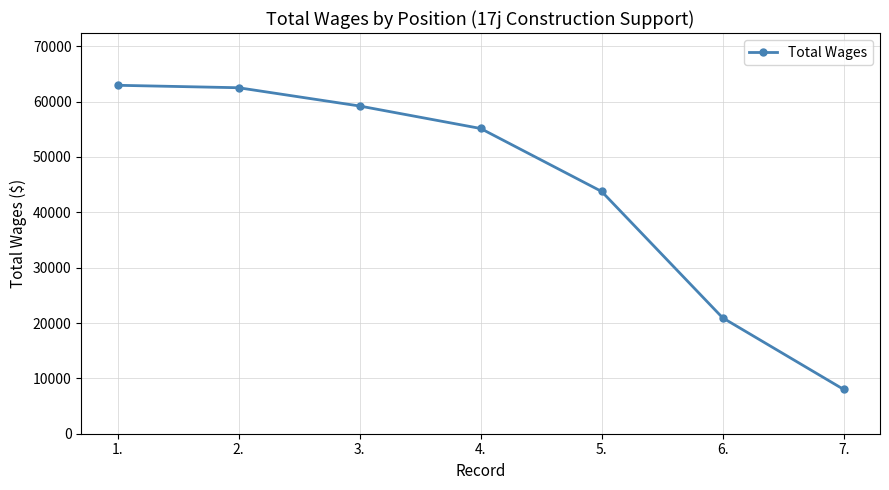

What is the approximate value at 5., to the nearest 100?

43800